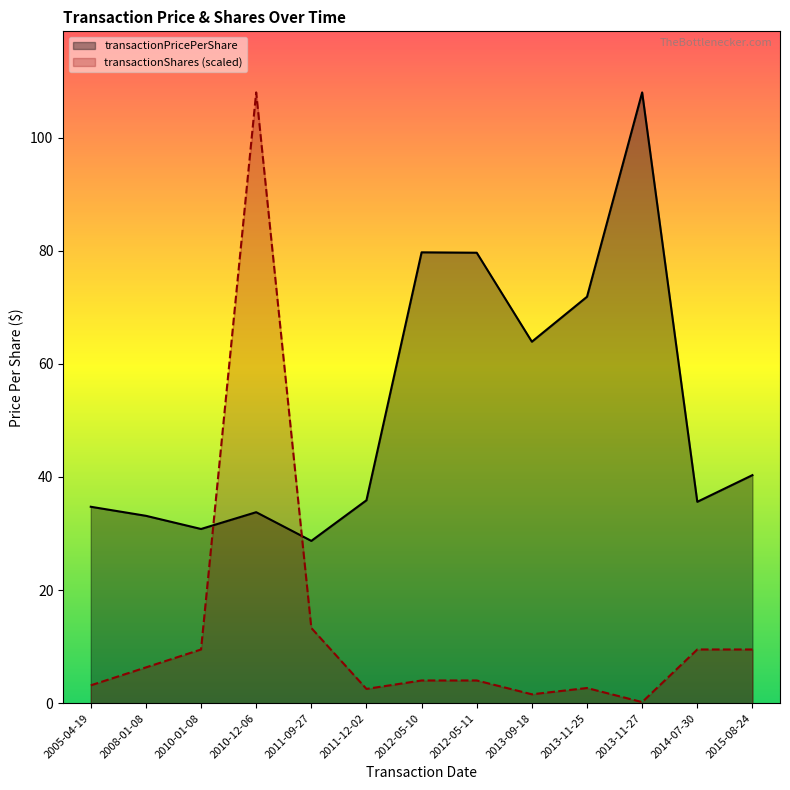

How many data points in transactionShares are less than 4?

5